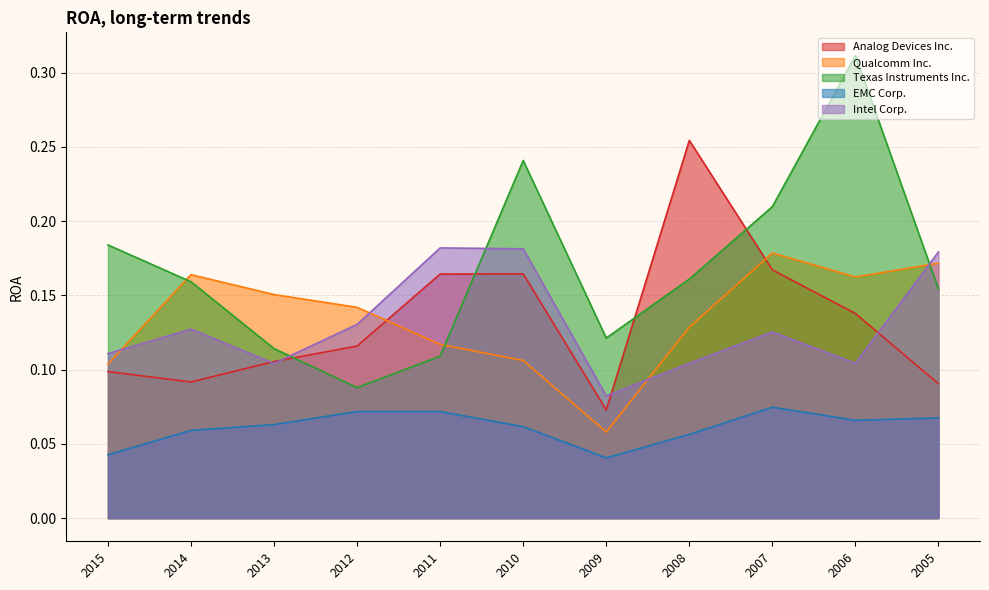

Where is Texas Instruments Inc. nearest to the value 0?

2012